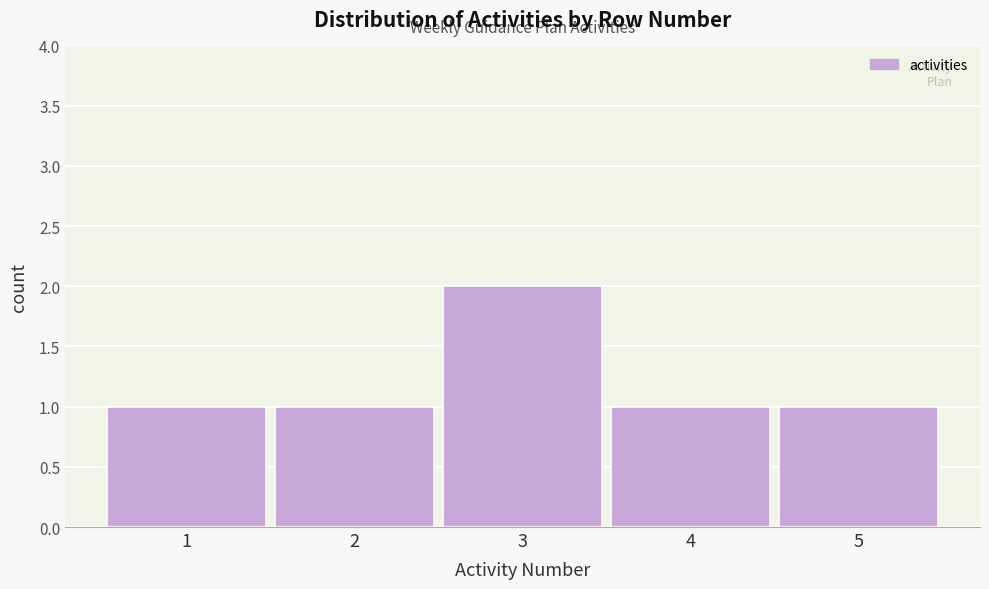

Reading left to right, list all the values displayed in this chart.

1	1	2	1	1